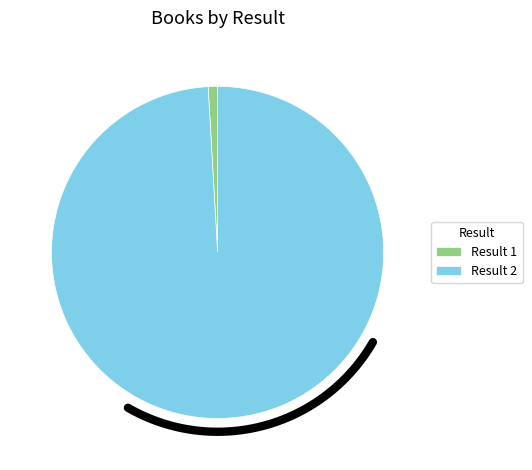

Combined, do 2 and 1 account for over 50%?

Yes